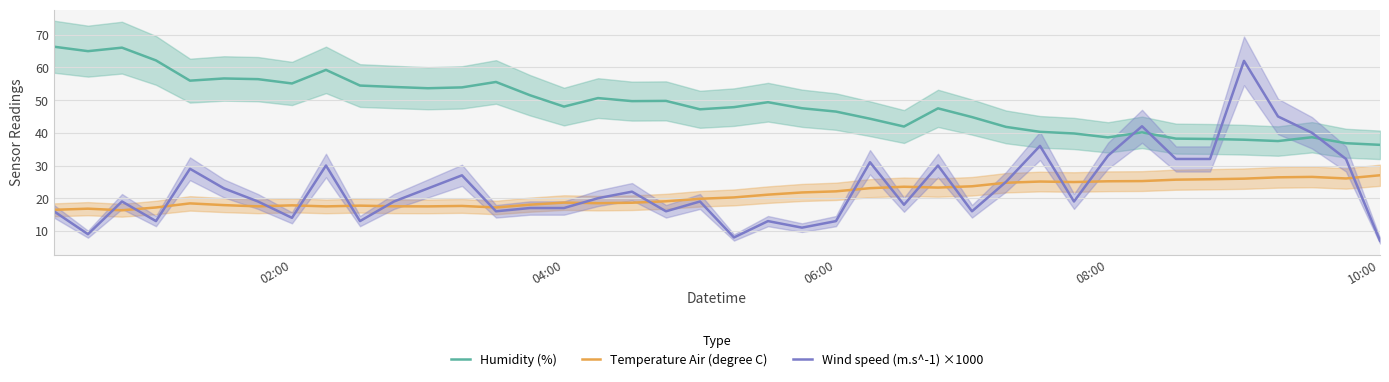

The value of Temperature Air (degree C) at 04:00 is 18.7. True or false?

True